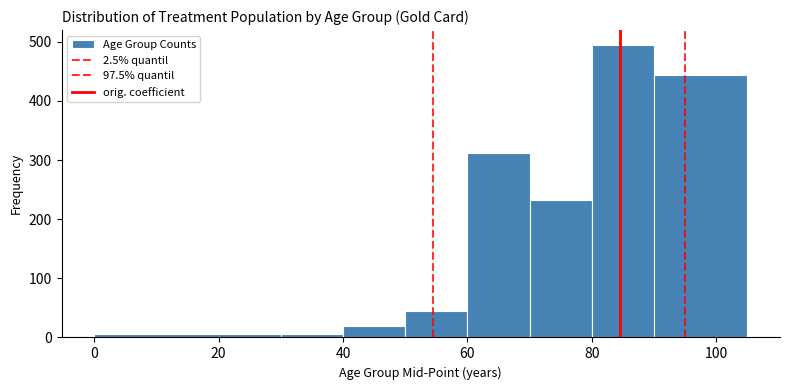

How tall is the bar that spans 50 to 60 on the x-axis? Neither the bar edges nor the heights are printed on the chart, so give them approximately, as read against the axes.

40